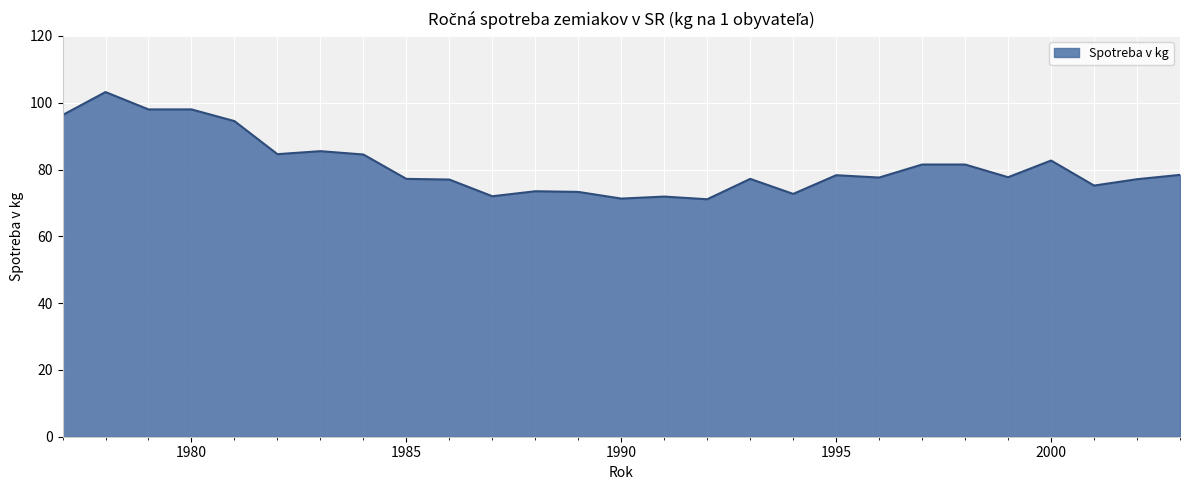

What is the average value?

81.2